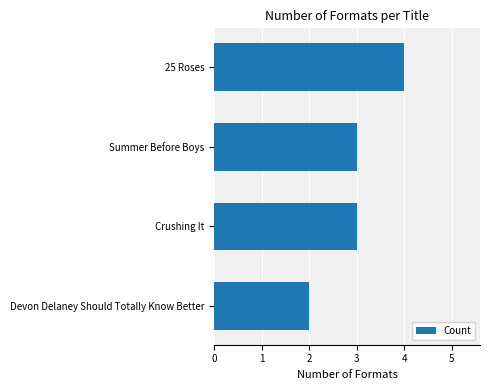

What is the average value?

3